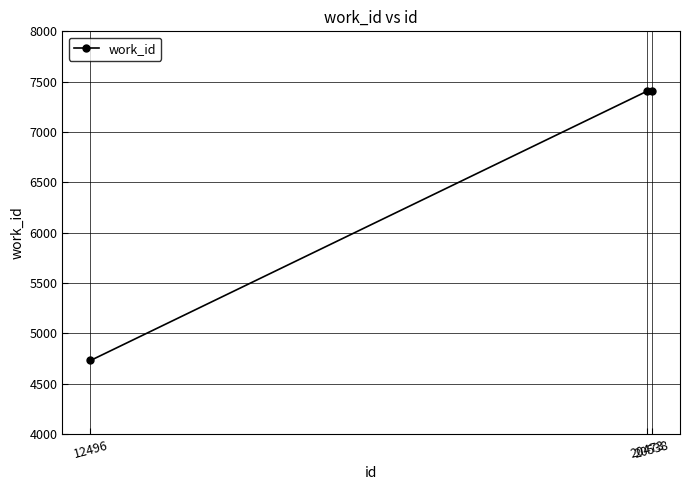

What is the sum of the values at 12496 and 20538?

12139